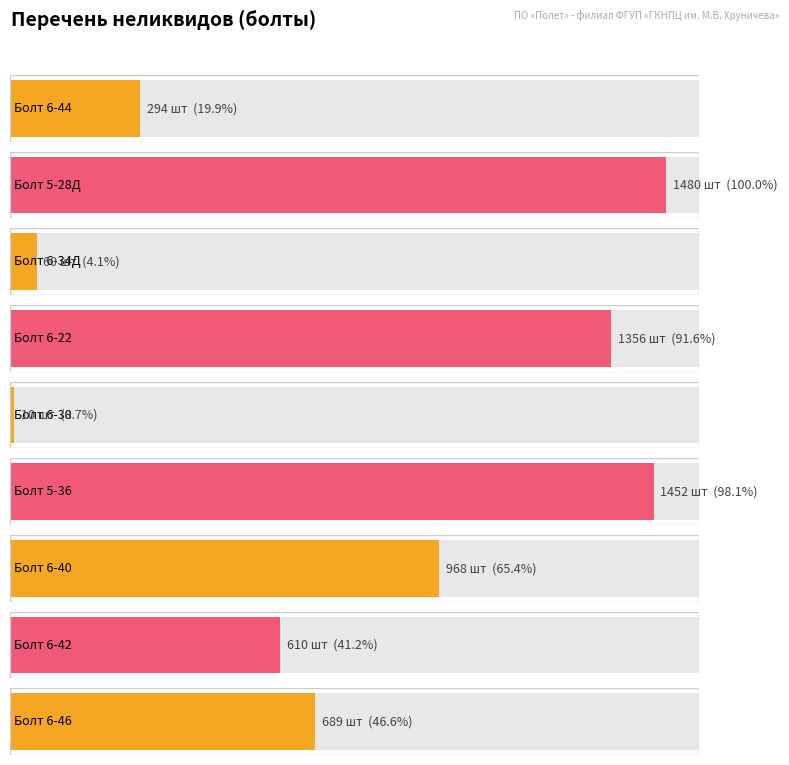

What is the average value?

769